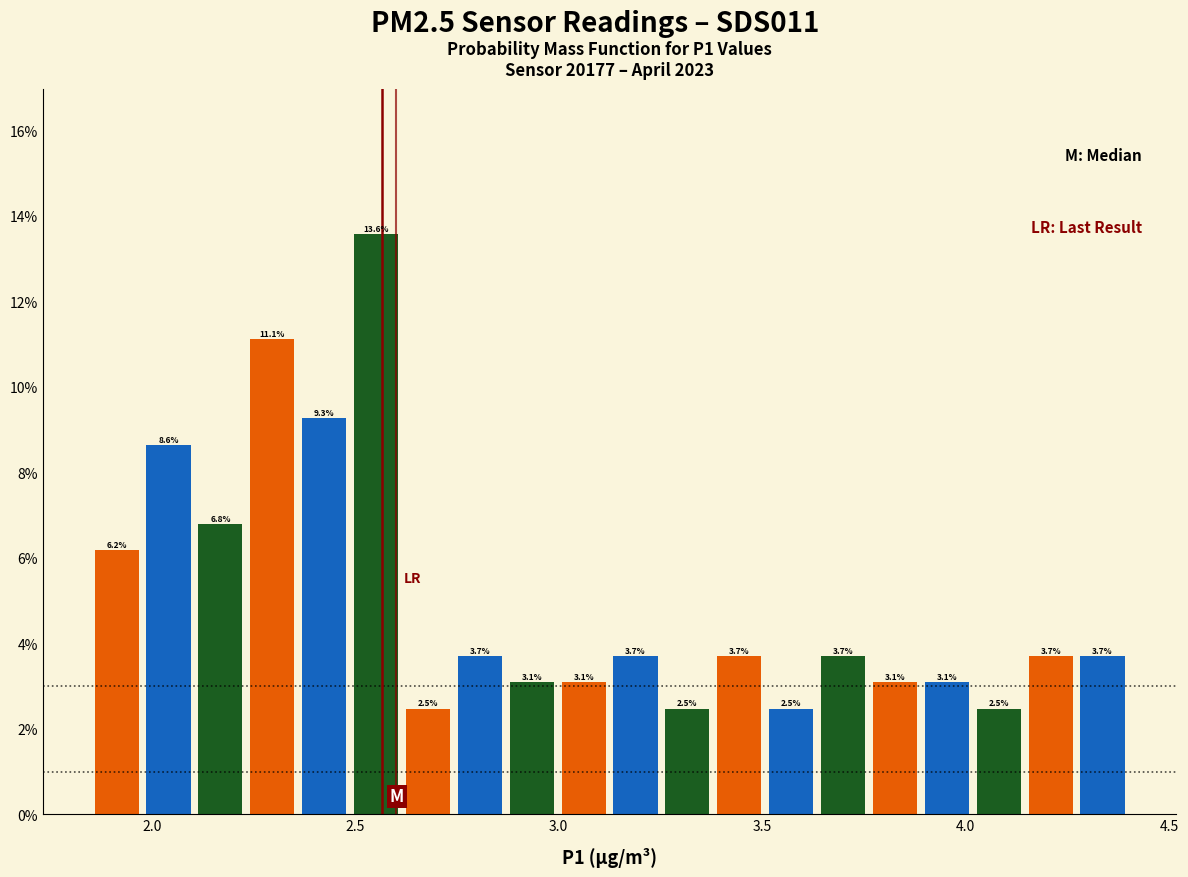

Read against the x-axis, roughly where is the centre of the tallest bar?

2.55